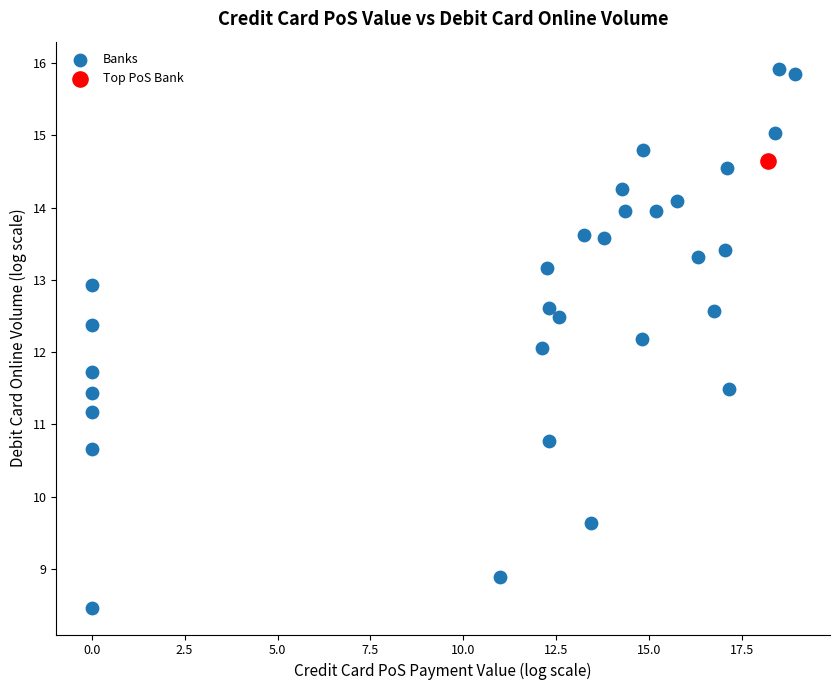

What are all the series names shown in the legend?

Banks, Top PoS Bank